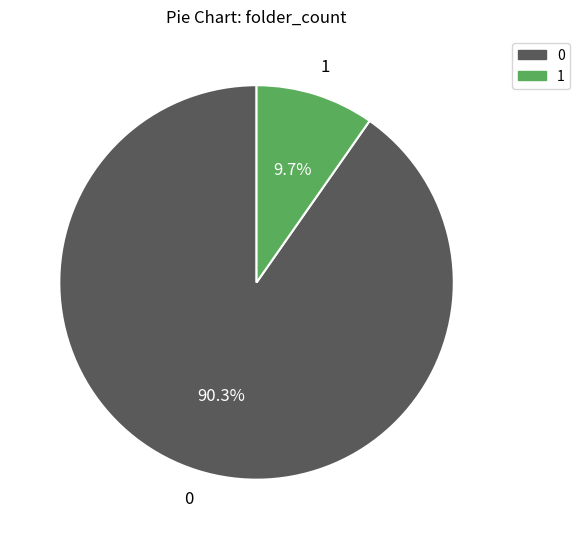

Does any single category account for the majority?

Yes